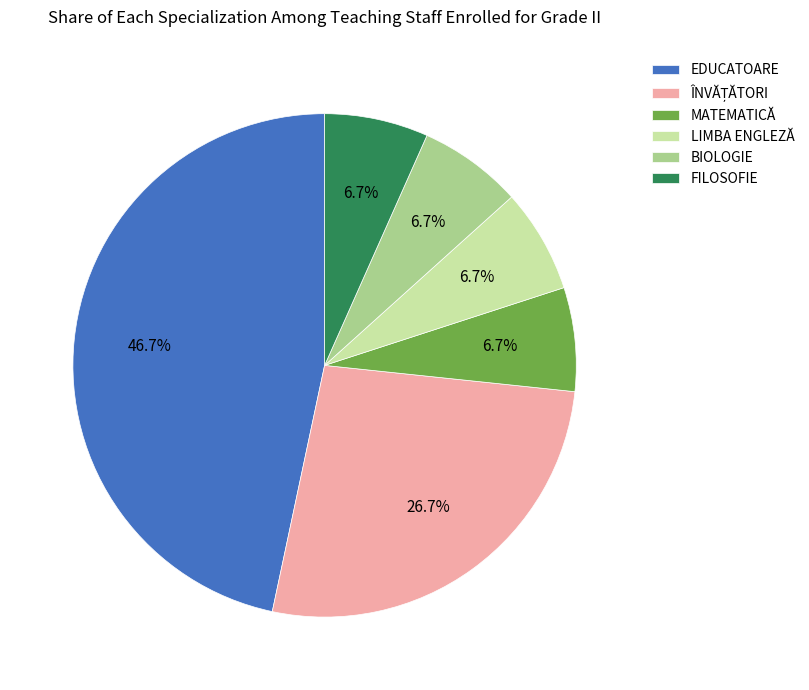

What is the largest slice in the pie chart?

EDUCATOARE